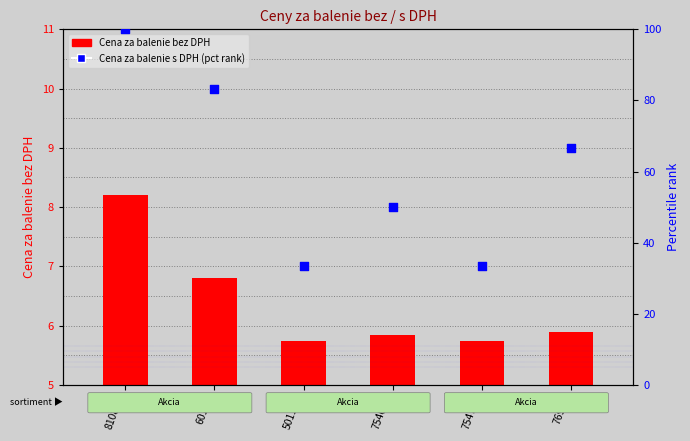

What is the change in value from 810864 to 60123?

-16.7